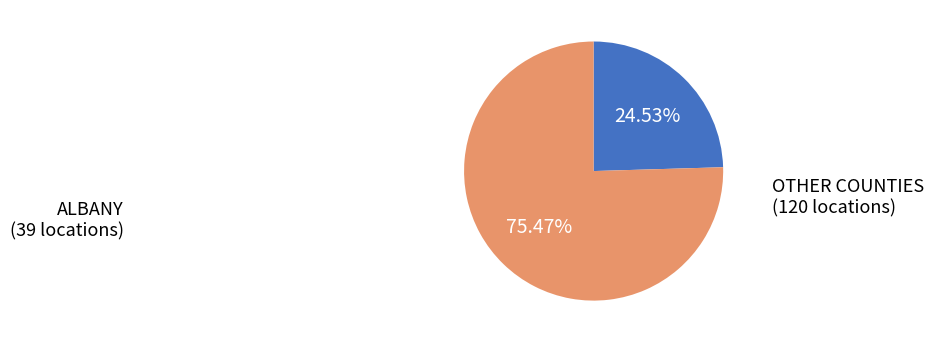

Is there any slice that represents more than half of the pie?

Yes